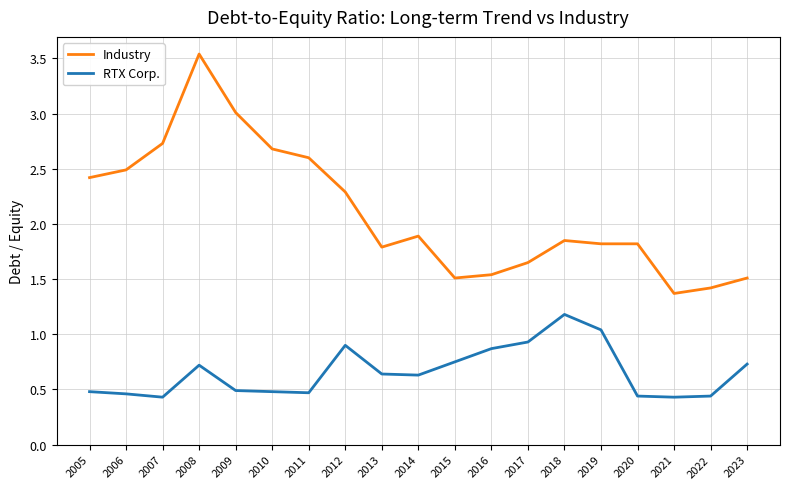

True or false: Industry and RTX Corp. cross at least once.

False